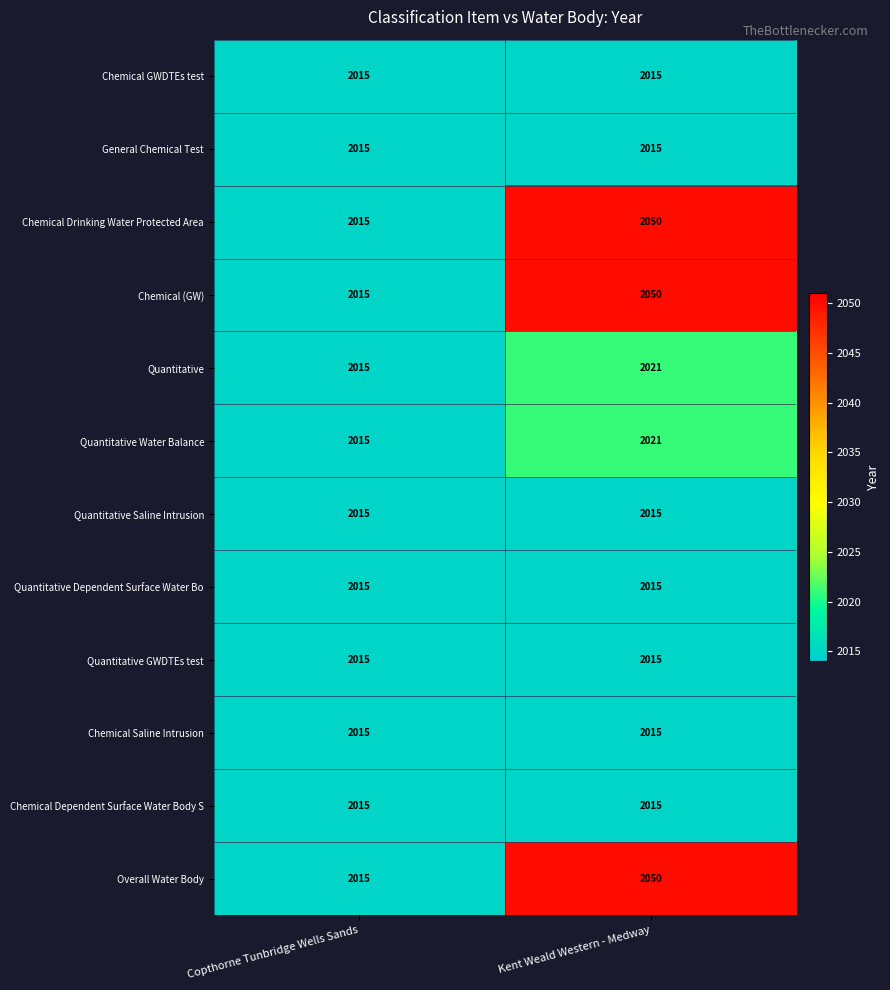

What is the spread (max minus min) of values at Kent Weald Western - Medway?

35